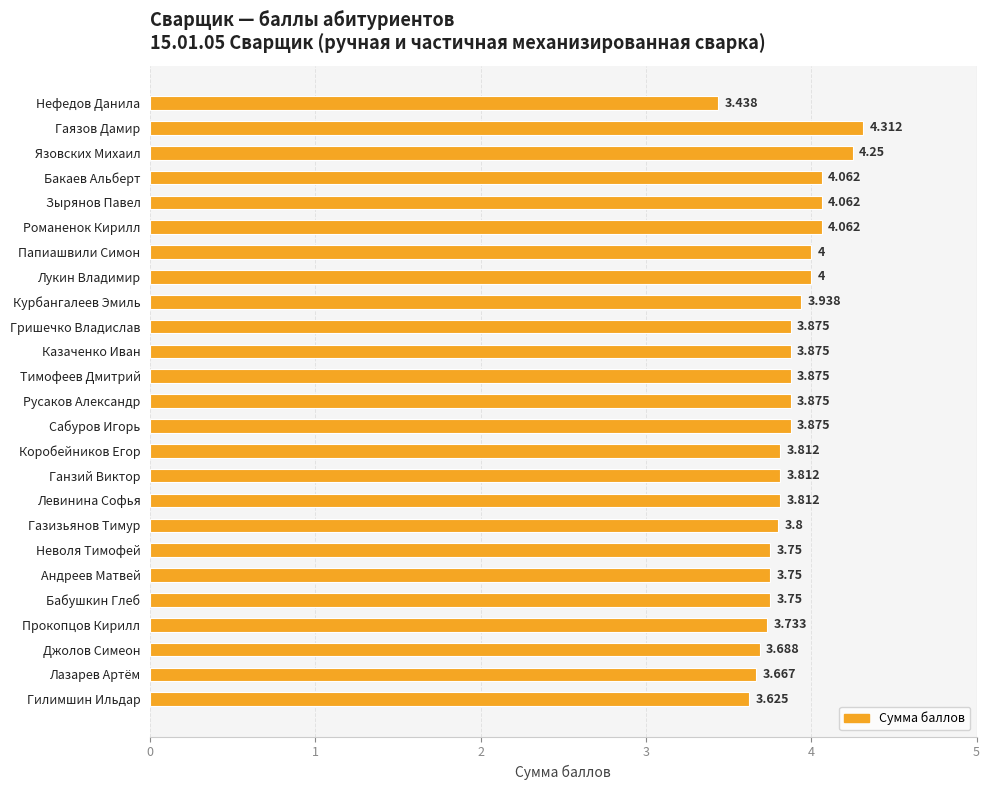

What is the sum of all values?

96.7